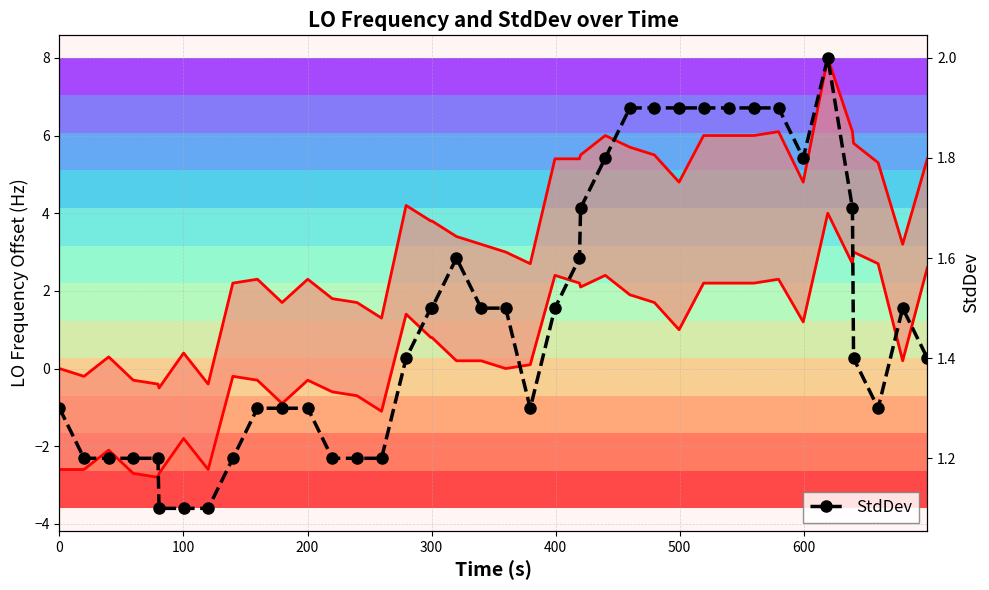

In LO_Frequency lower, how many points are higher than both neighbors (excluding endpoints)?

10